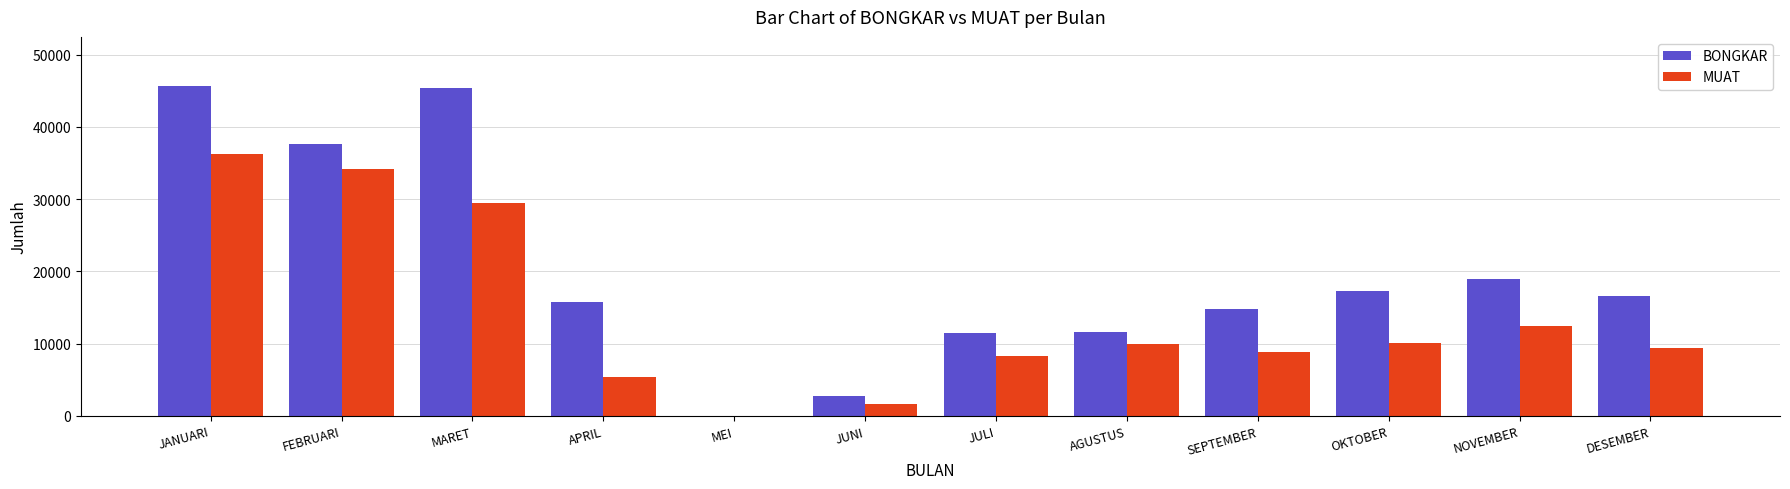

Which series changed the most between APRIL and OKTOBER?

MUAT